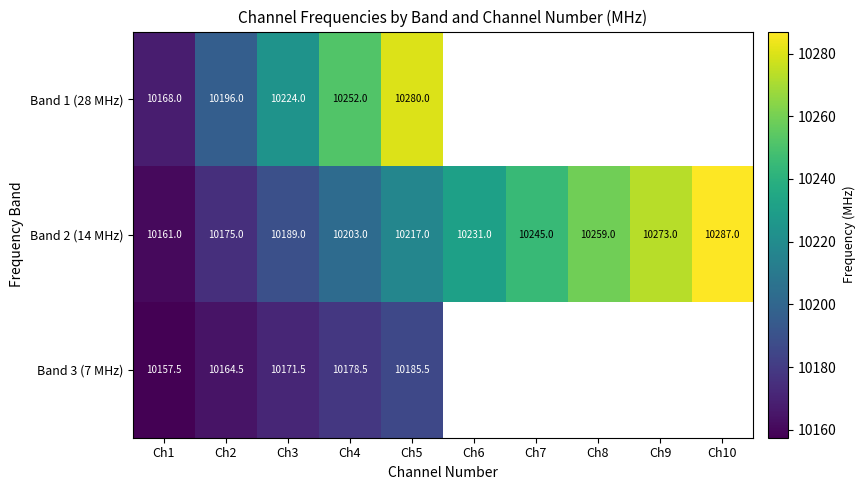

What is the total value across all series at Ch1?

30486.5